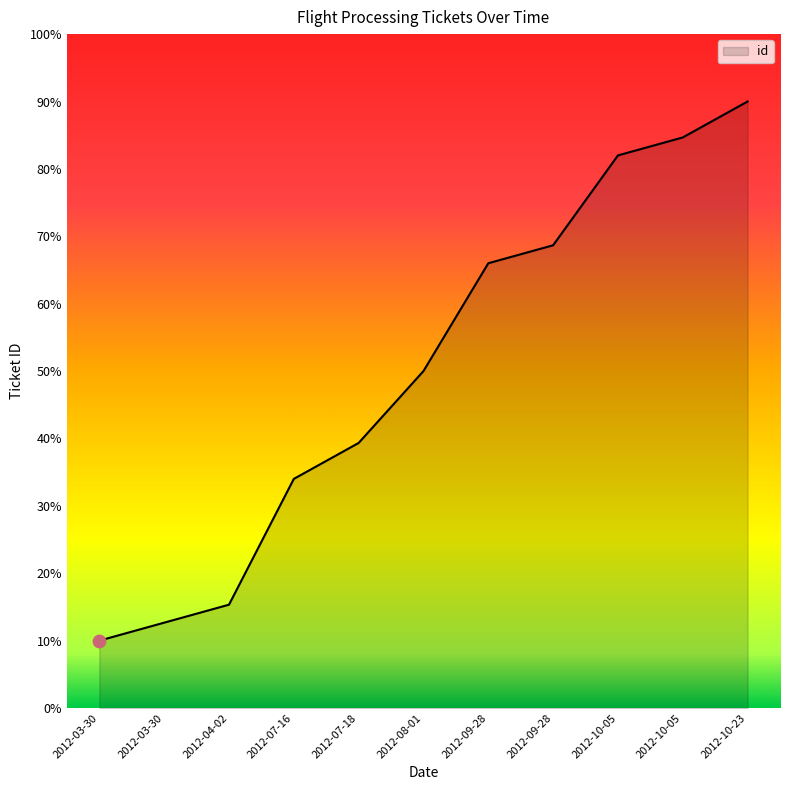

Approximately how many times larger is the value at 2012-08-01 compared to 2012-07-18?

1.3